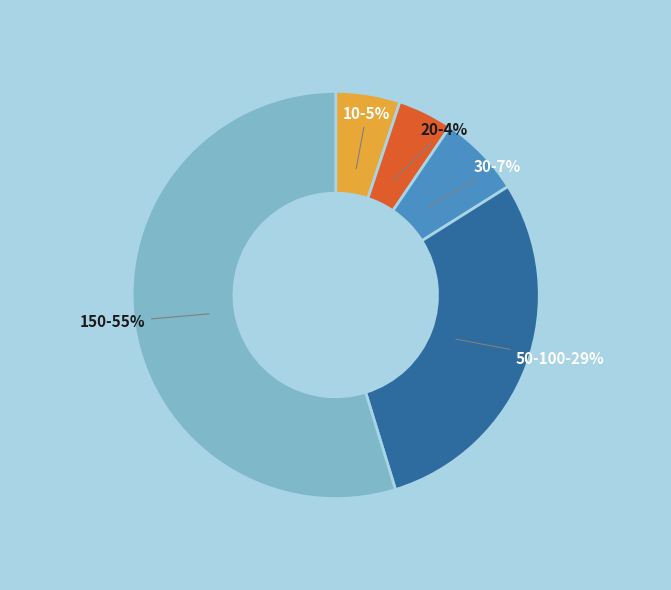

Does 150 account for over 50% of the chart?

Yes